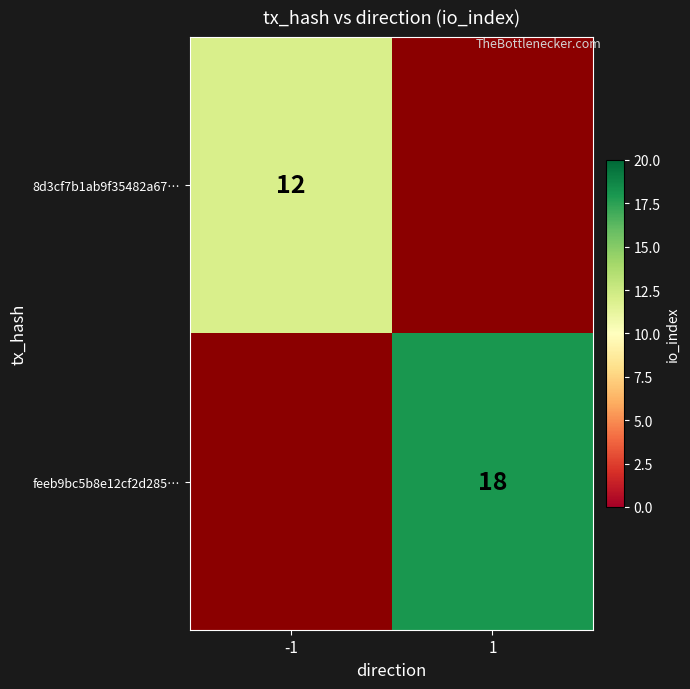

True or false: feeb9bc5b8e12cf2d285… has a value of 4 at 1.

False